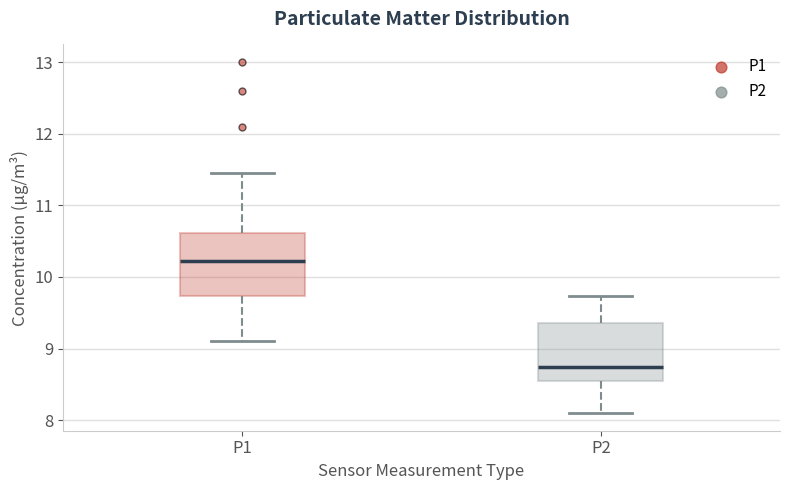

Reading left to right, read every box against the y-axis: the position of its median line, the range the box covers, and the ends of its whiskers. The values are not printed on the chart, so give them approximately, as read against the axis.

P1: median 10.2, box 9.7 to 10.6, whiskers 9.1 to 11.5
P2: median 8.8, box 8.5 to 9.4, whiskers 8.1 to 9.7